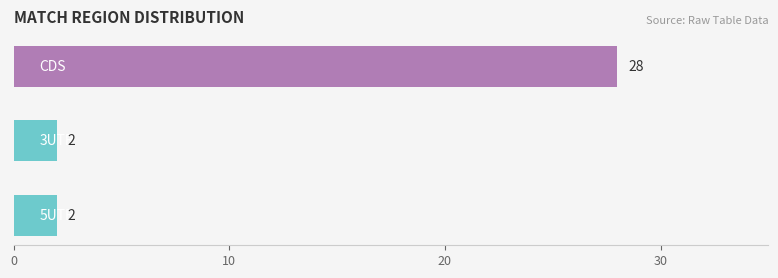

Reading top to bottom, transcribe all the data shown in this chart.

28	2	2